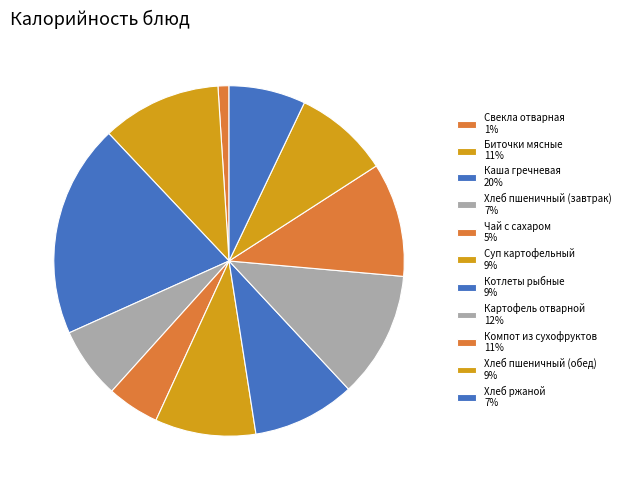

To the nearest percent, what is the difference between the Хлеб пшеничный (завтрак) and Биточки мясные slice percentages?

4%